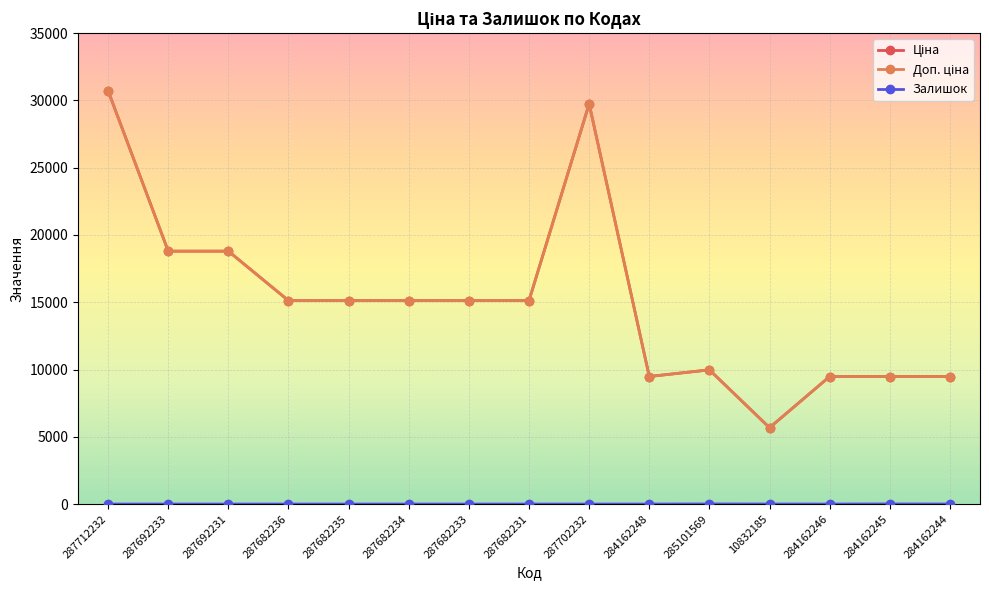

True or false: Ціна and Доп. ціна cross at least once.

False